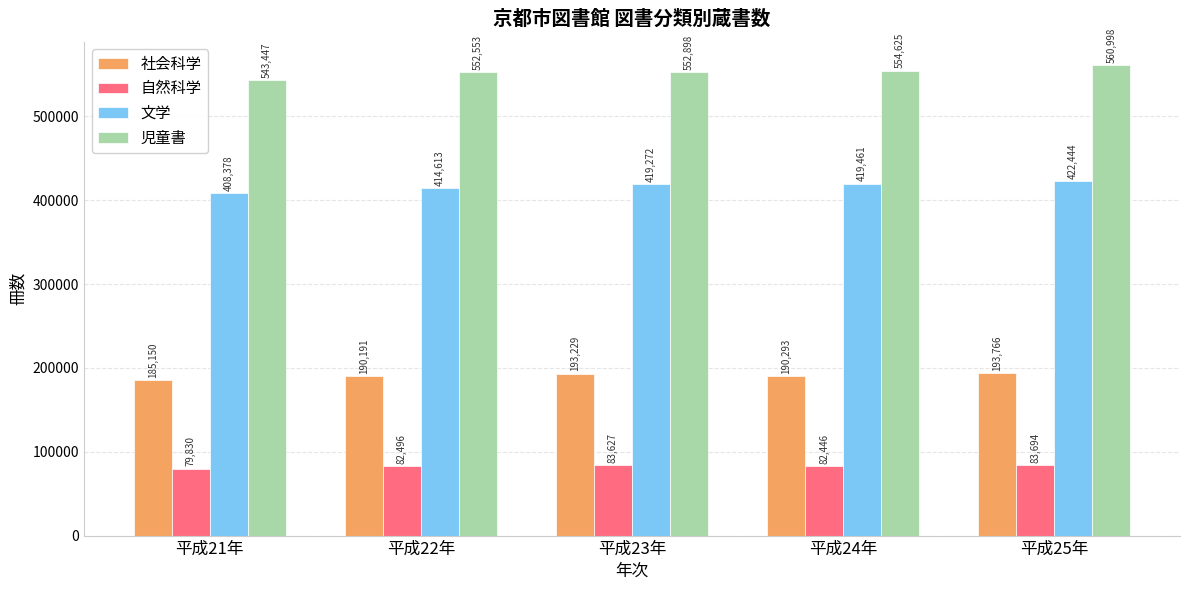

Where does the 社会科学 series first go above 190293?

平成23年